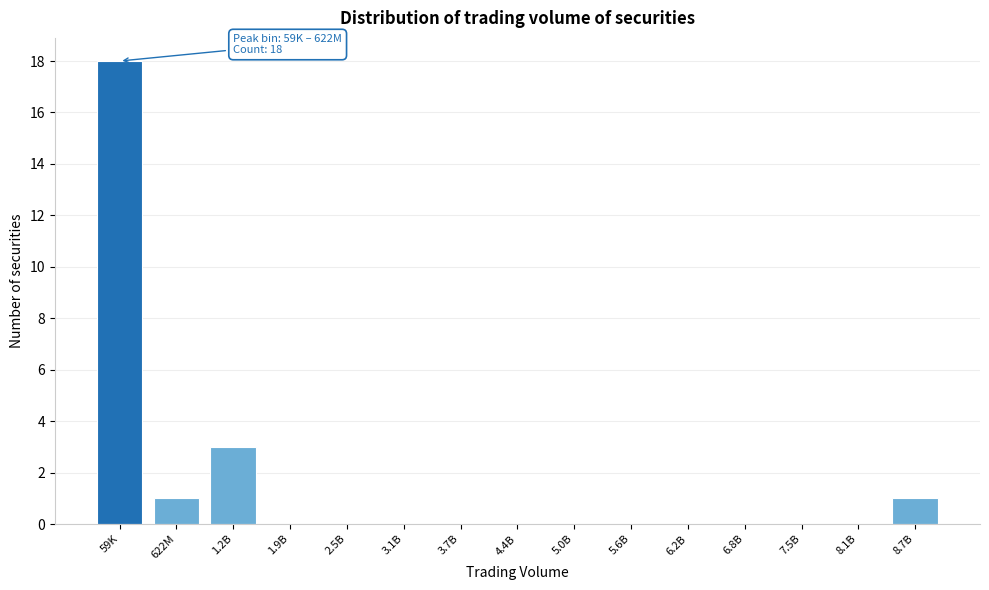

Reading left to right, extract all data points from this chart.

59K=18	622M=1	1.2B=3	1.9B=0	2.5B=0	3.1B=0	3.7B=0	4.4B=0	5.0B=0	5.6B=0	6.2B=0	6.8B=0	7.5B=0	8.1B=0	8.7B=1